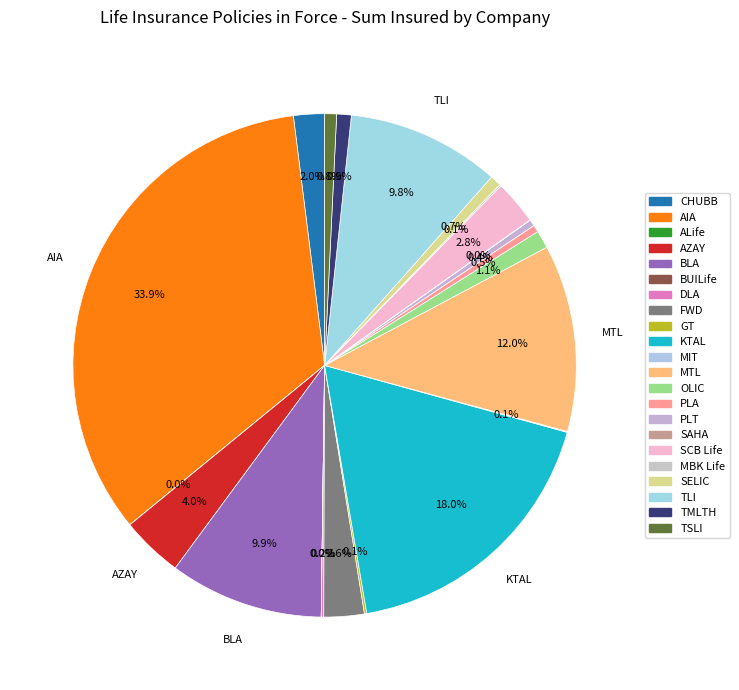

Does any single category account for the majority?

No